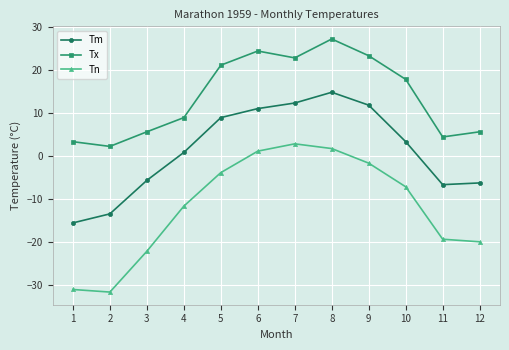

What is the average value of the Tn series?

-11.9